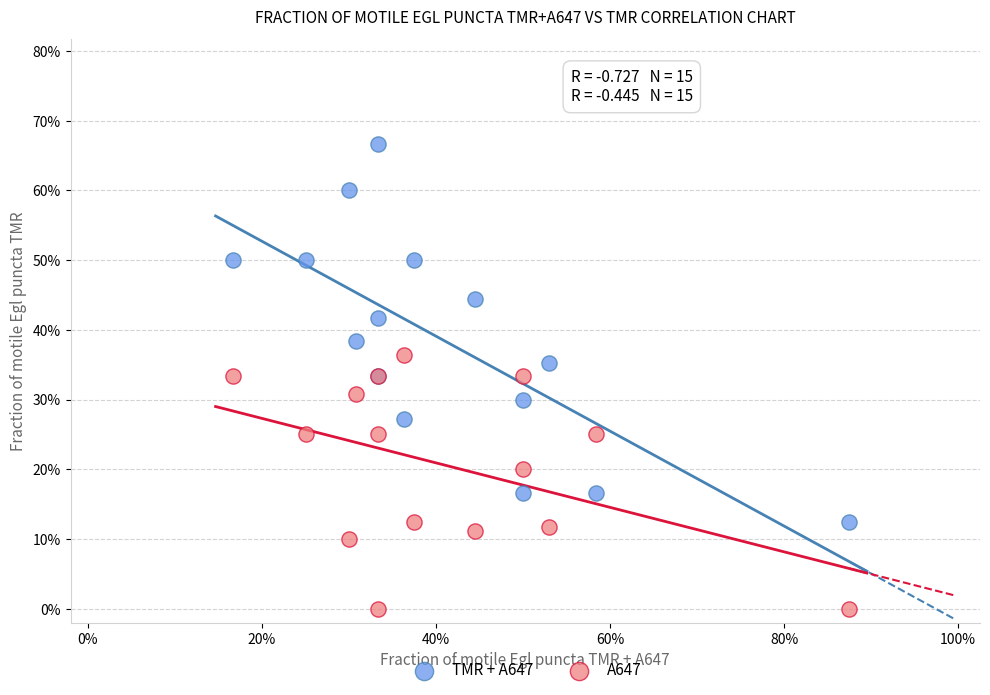

What are all the series names shown in the legend?

TMR + A647, A647